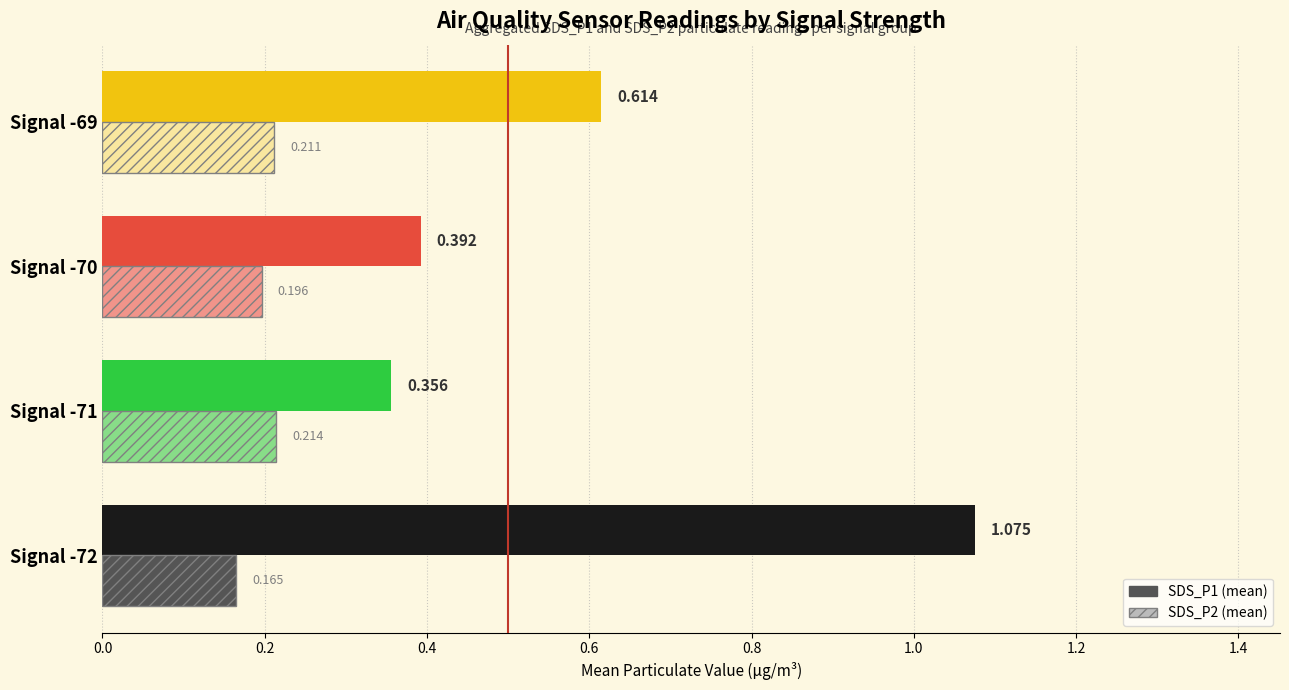

What is the value of the SDS_P2 bar at the 1st from the left?

0.2